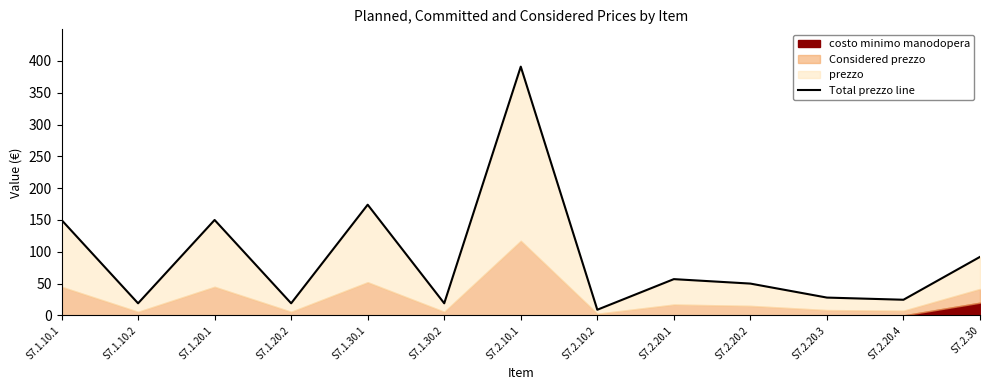

Reading left to right, extract all data points from this chart.

150.0	19.0	150.0	19.0	174.0	19.0	391.0	8.9	57.0	50.0	28.0	24.6	92.0